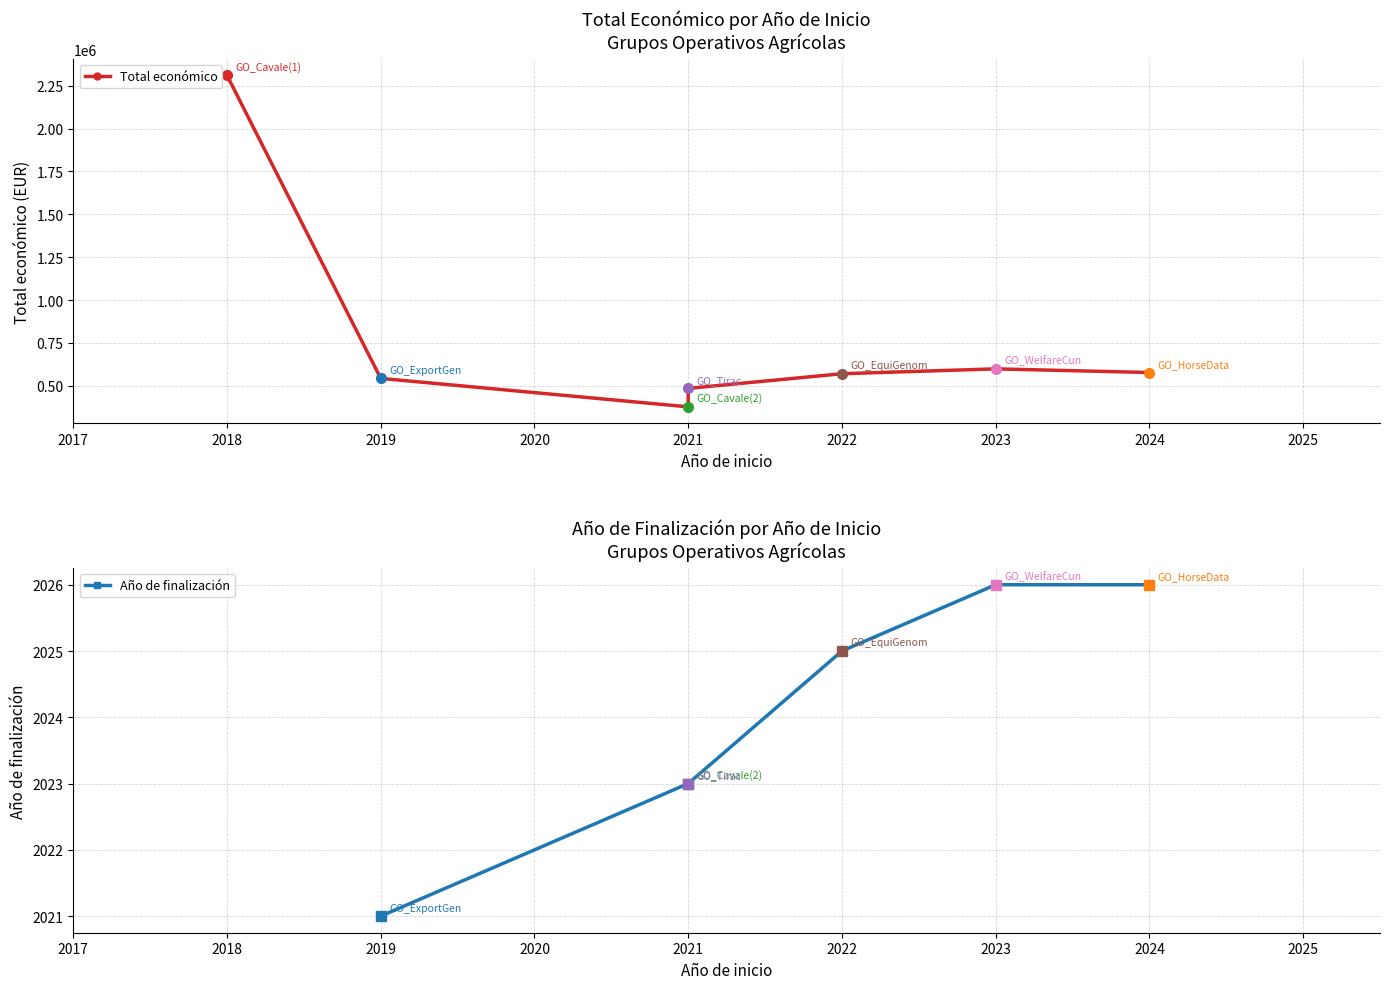

Is this an area chart (filled region under the line)?

No